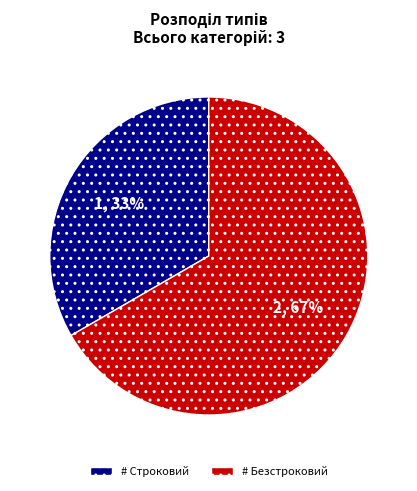

To the nearest percent, what is the average slice percentage?

50%